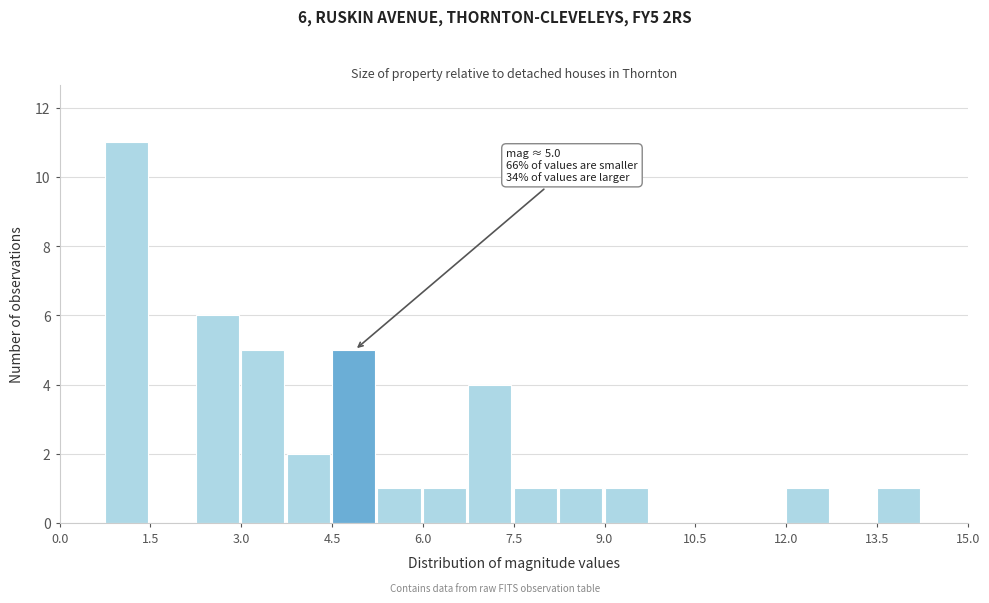

Read against the x-axis, roughly where is the centre of the tallest bar?

1.2